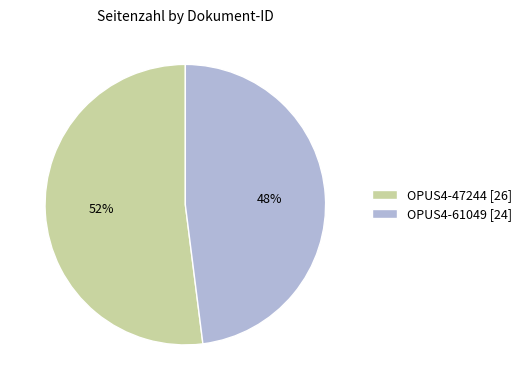

What is the smallest slice in the pie chart?

OPUS4-61049